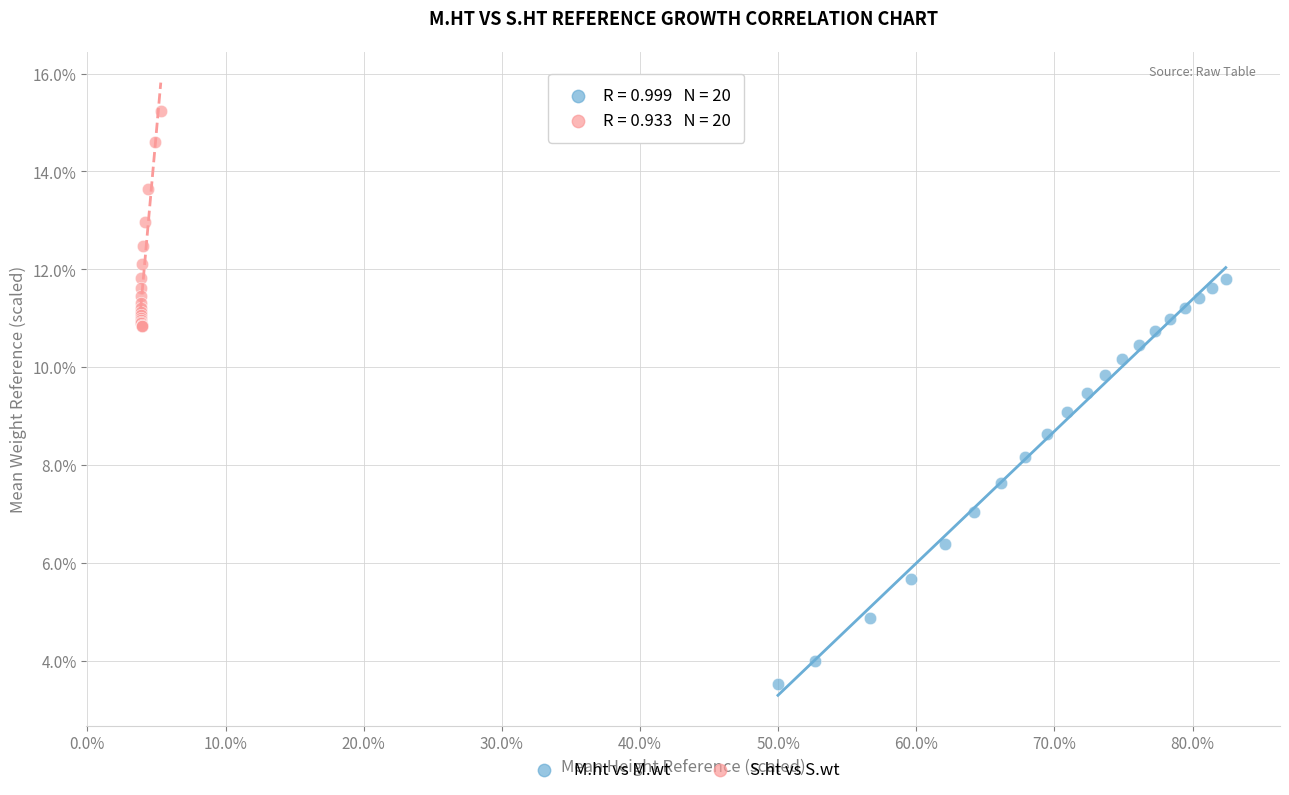

Which series contains the highest Y value?

S.ht vs S.wt